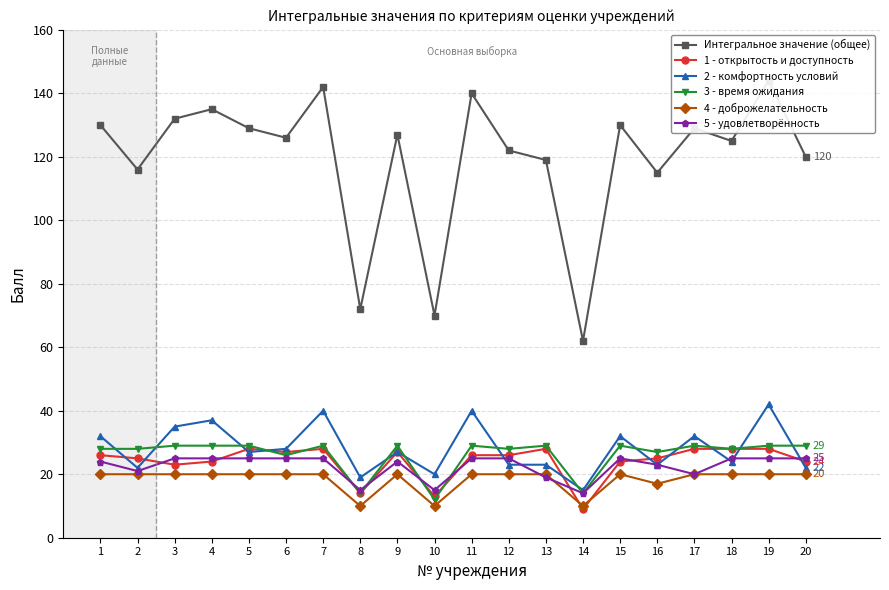

True or false: 2 - комфортность условий has a value of 20 at 10.

True